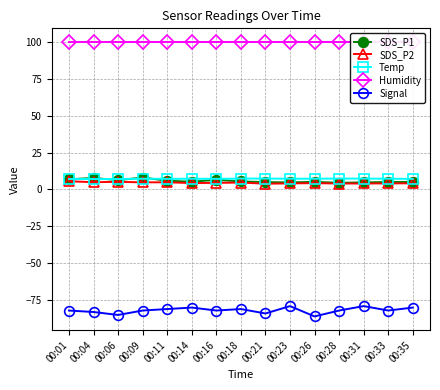

How many data points does each series have?

15